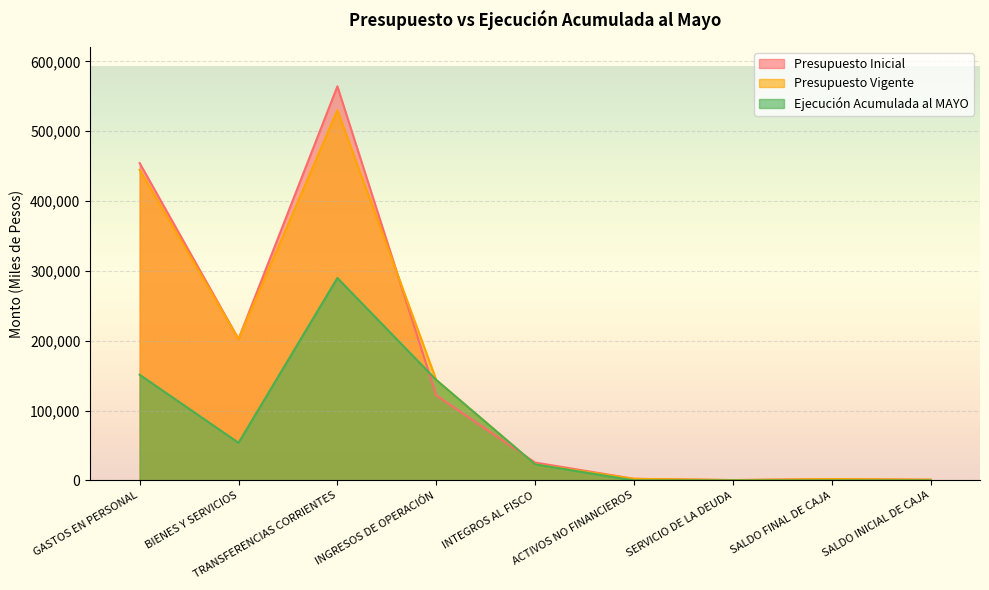

Between SALDO INICIAL DE CAJA and INTEGROS AL FISCO, which is larger?

INTEGROS AL FISCO